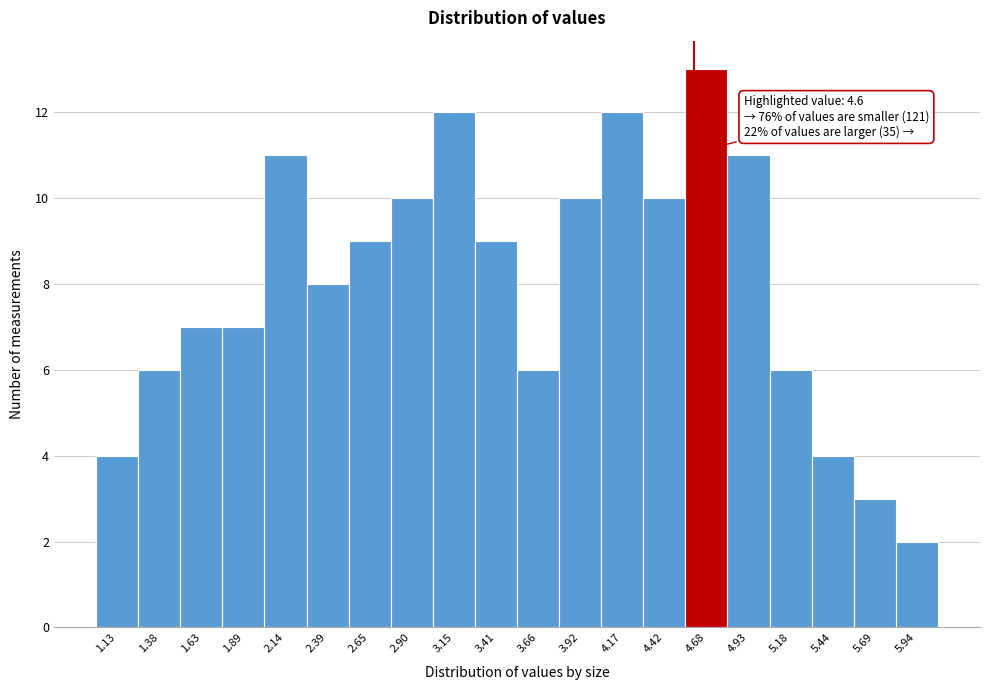

Which range on the x-axis has the tallest bar?

4.55 to 4.80